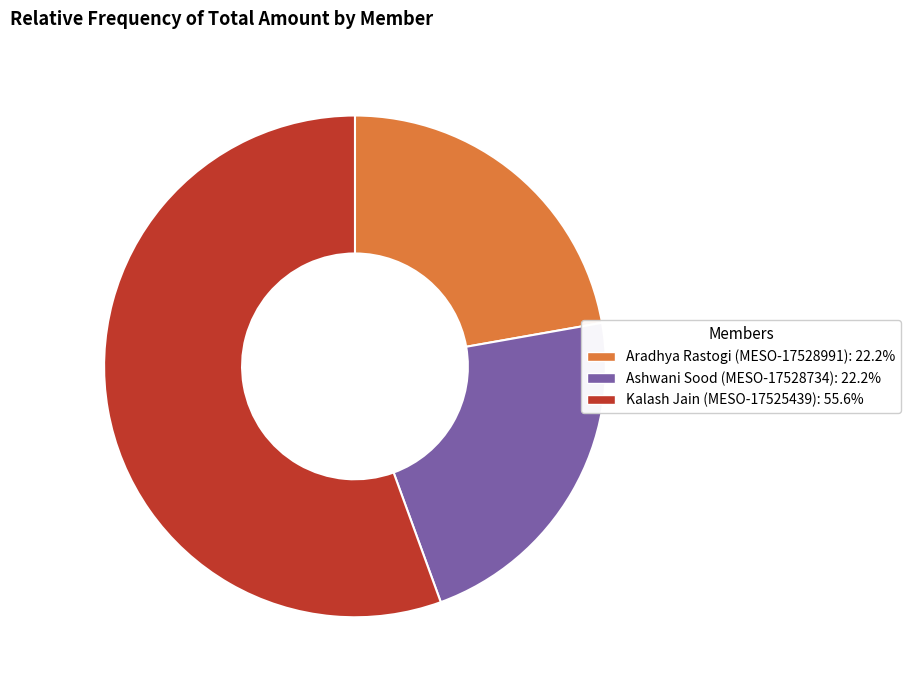

The Kalash Jain (MESO-17525439) slice represents 56% of the pie. True or false?

True